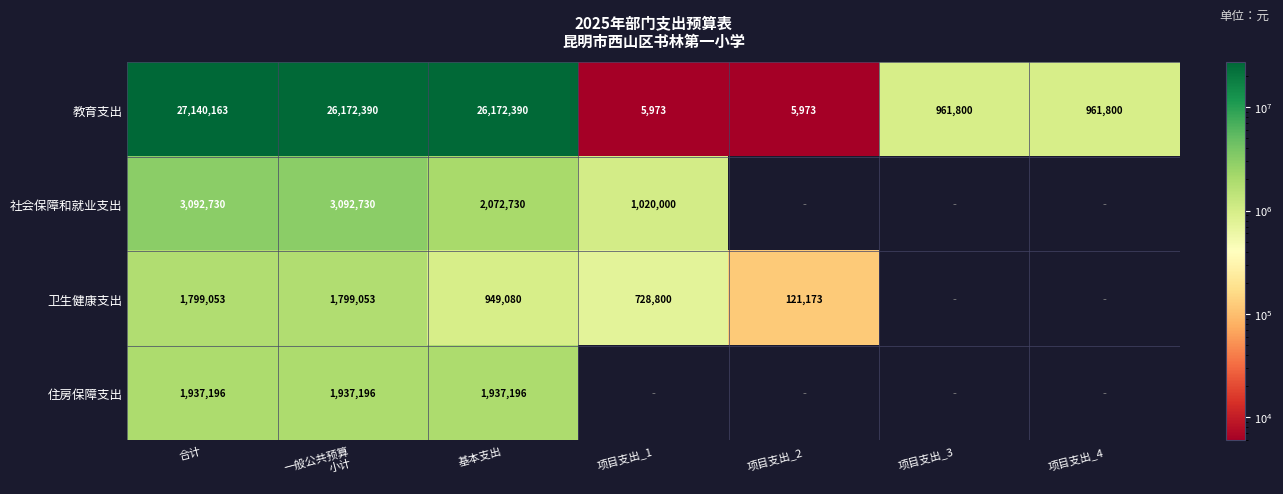

Which category has the lowest value across all series?

项目支出_1